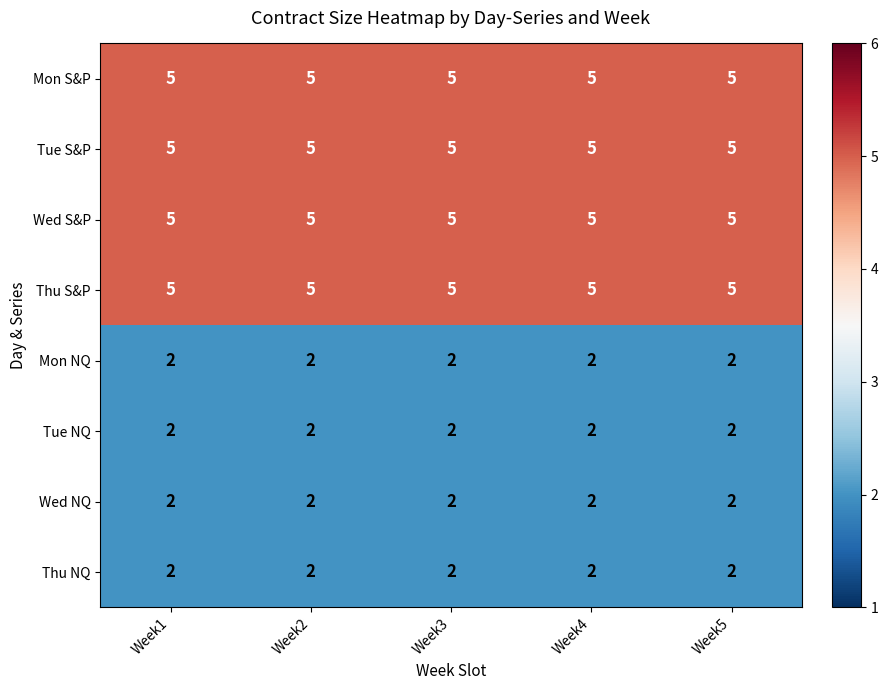

What is the sum of the Mon NQ values at Week4 and Week3?

4